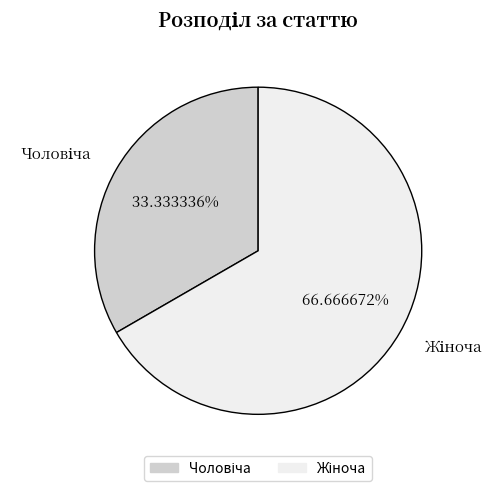

Does any single category account for the majority?

Yes